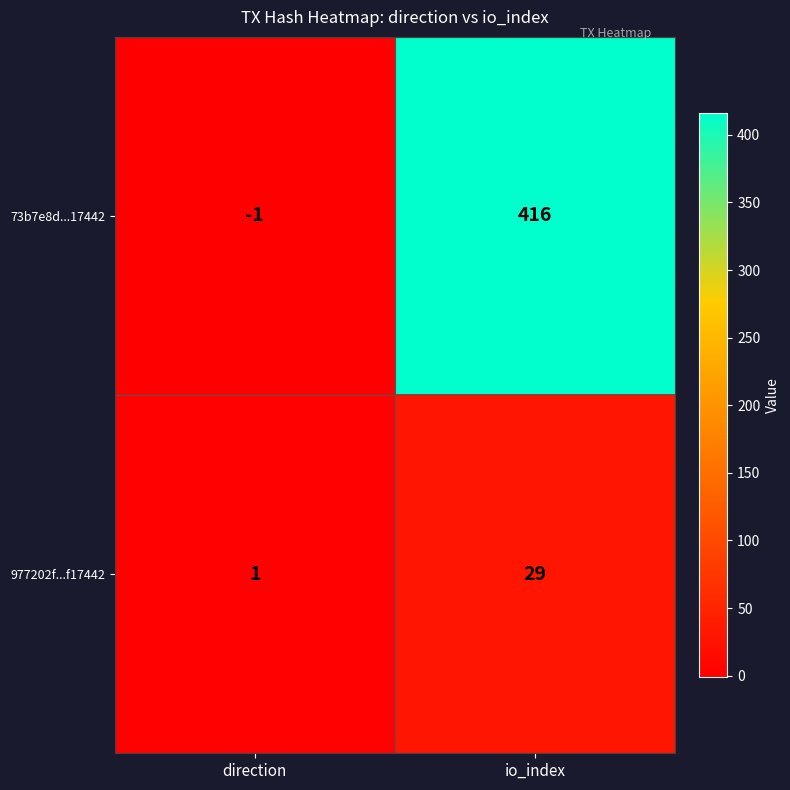

What is the difference between the highest and lowest values at io_index?

387